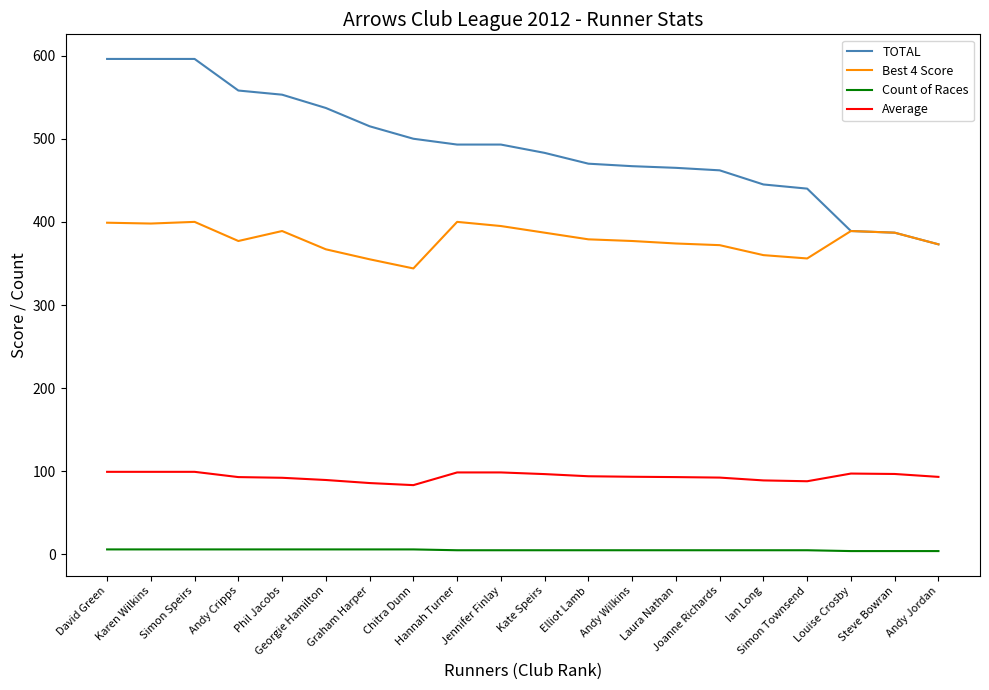

The value of Count of Races at Karen Wilkins is 6.0. True or false?

True